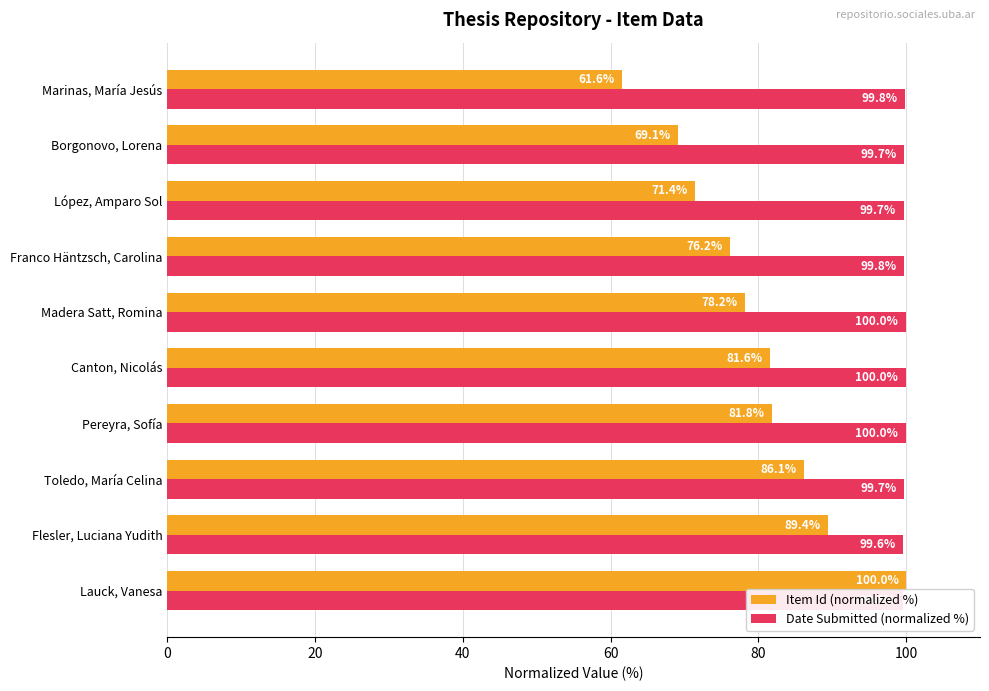

What is the minimum value for Date Submitted (normalized %)?

99.6